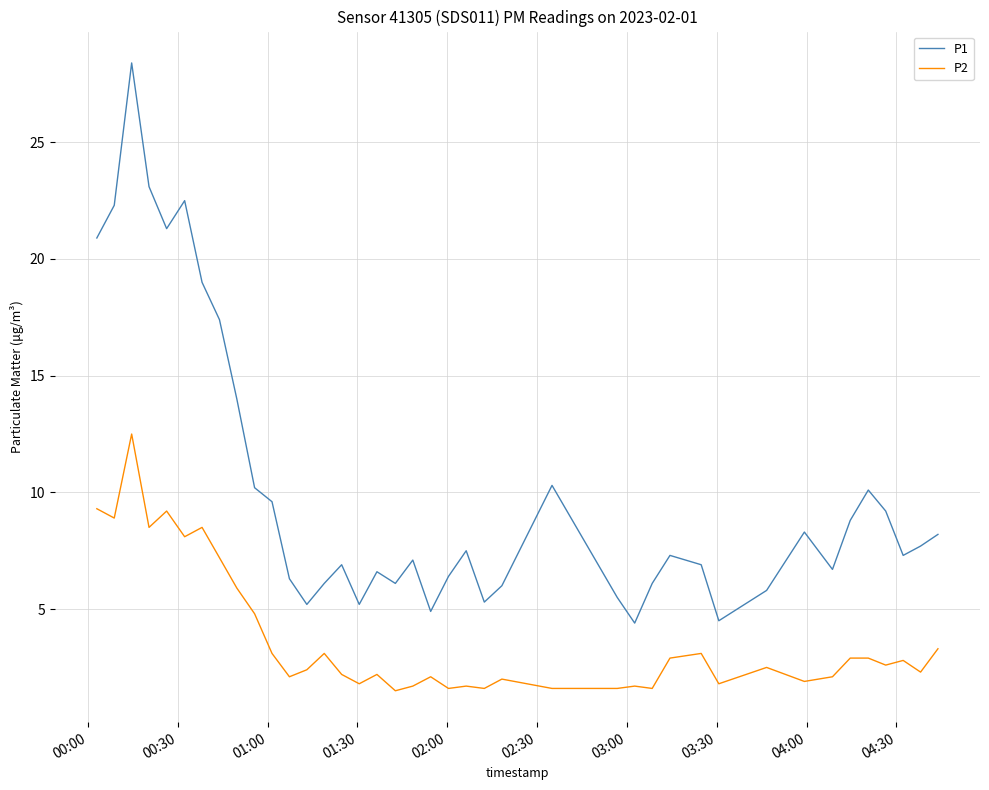

Does the chart display data point markers on the line(s)?

No